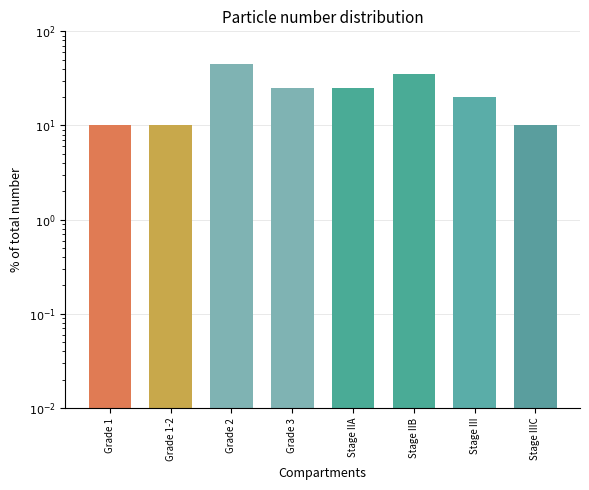

The value at Stage IIB is 56. True or false?

False